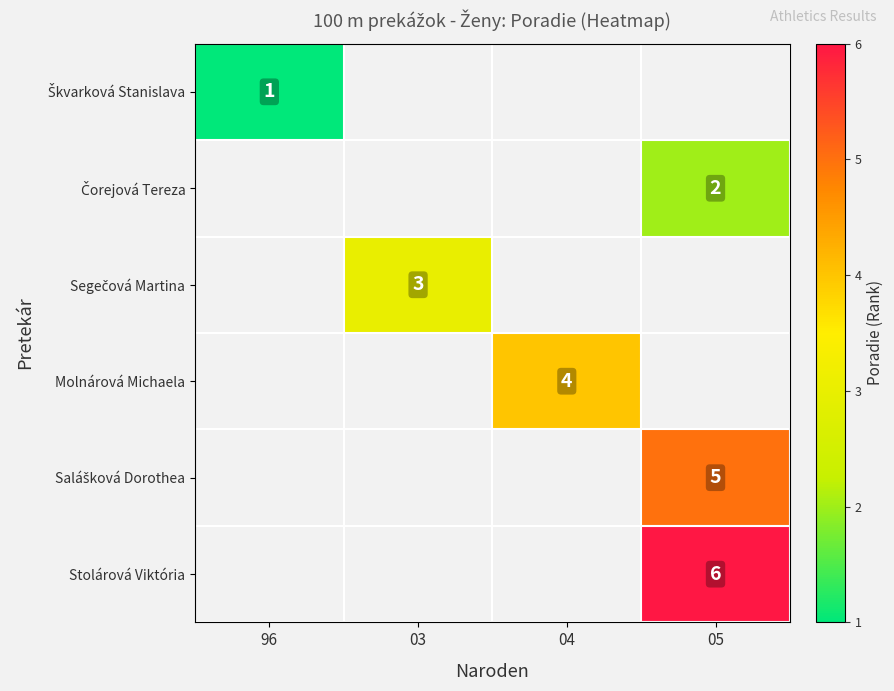

List the series in order of their peak value, lowest first.

Škvarková Stanislava, Čorejová Tereza, Segečová Martina, Molnárová Michaela, Salášková Dorothea, Stolárová Viktória